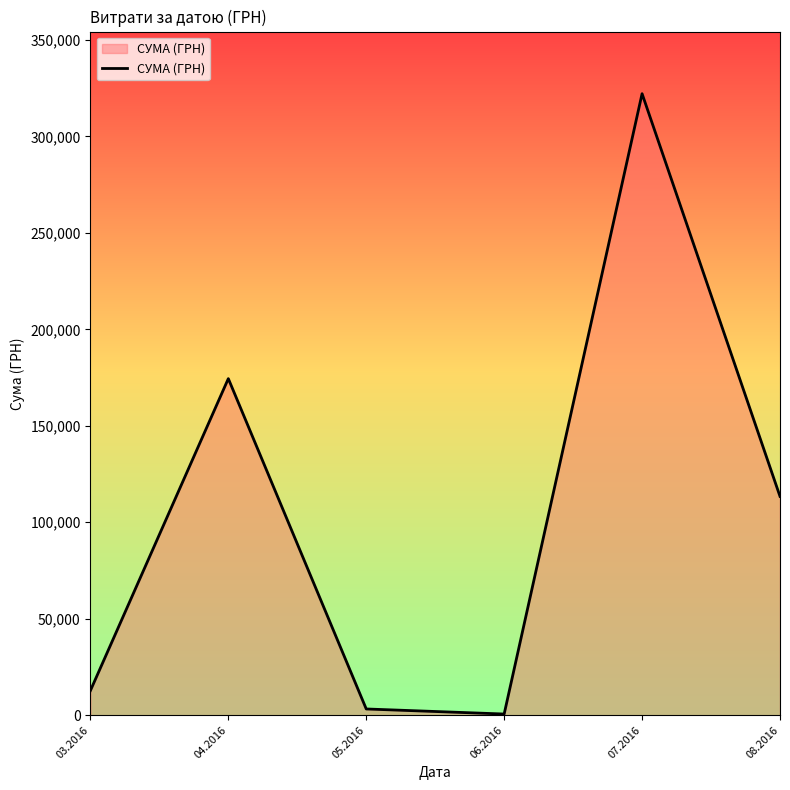

How many distinct data groups are displayed?

1